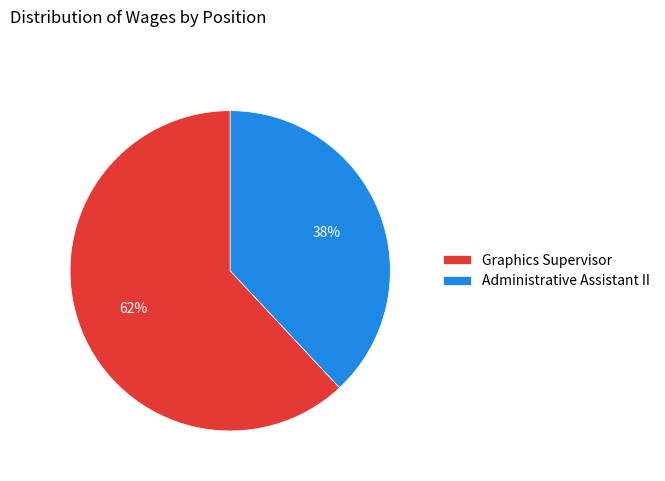

How many slices are in this pie chart?

2